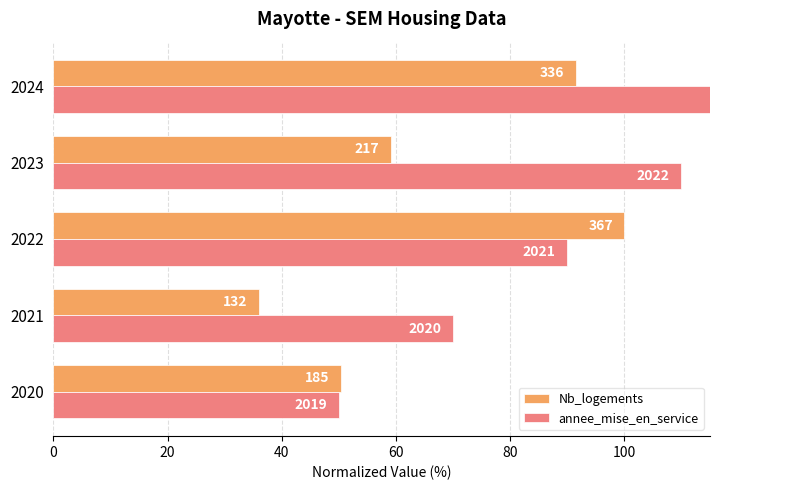

The Nb_logements series shows 164.2 at 2022. True or false?

False